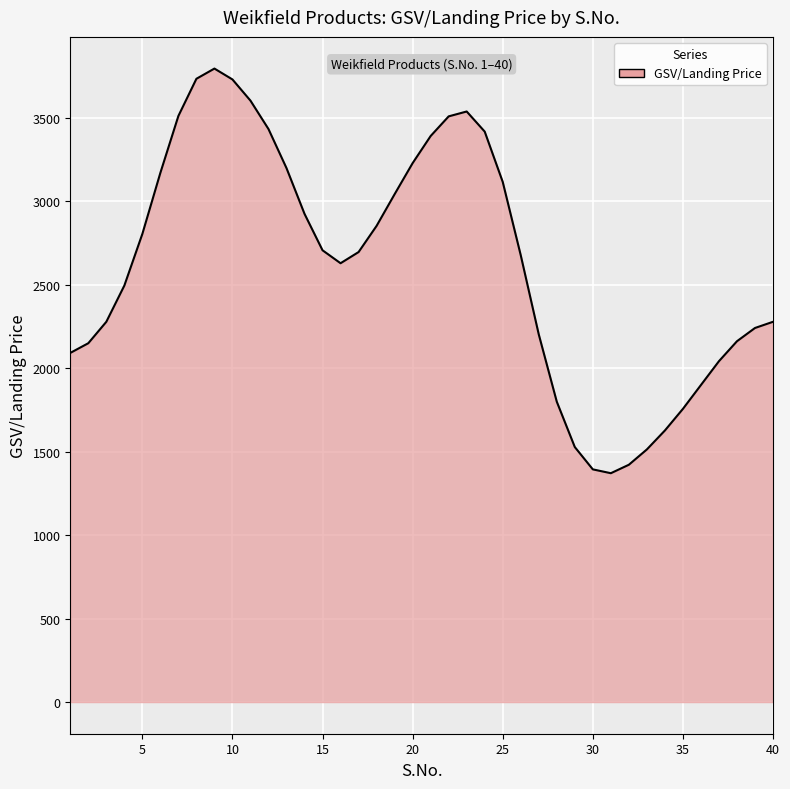

What is the smallest value displayed?

1370.3